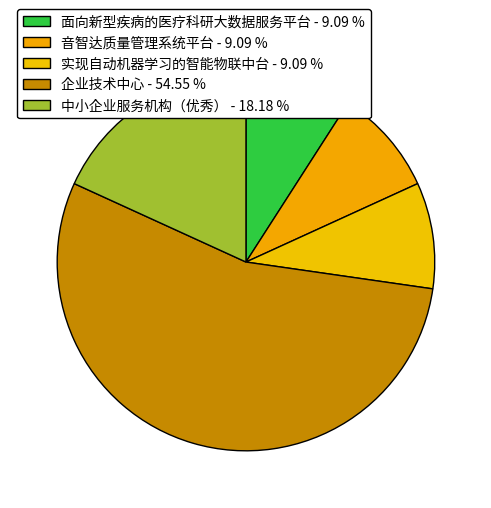

How many slices are in this pie chart?

5